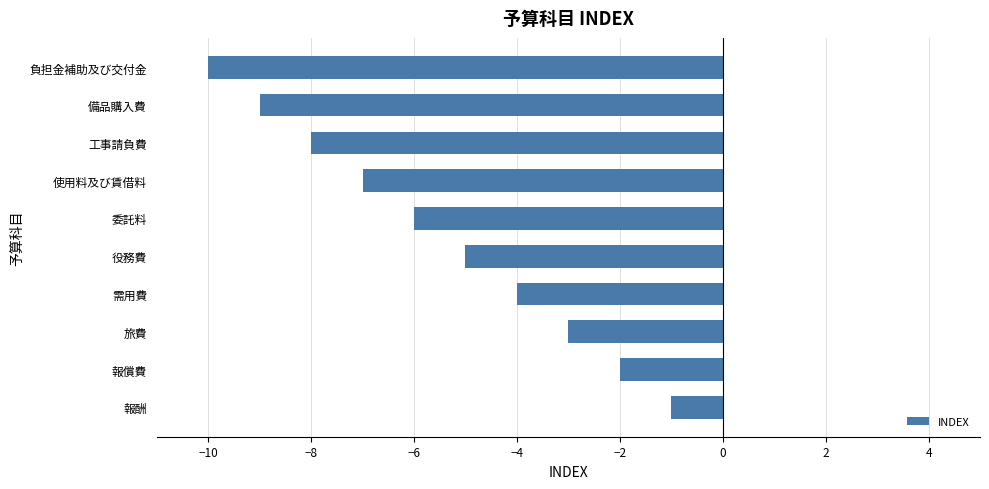

What is the sum of the values at 委託料 and 負担金補助及び交付金?

-16